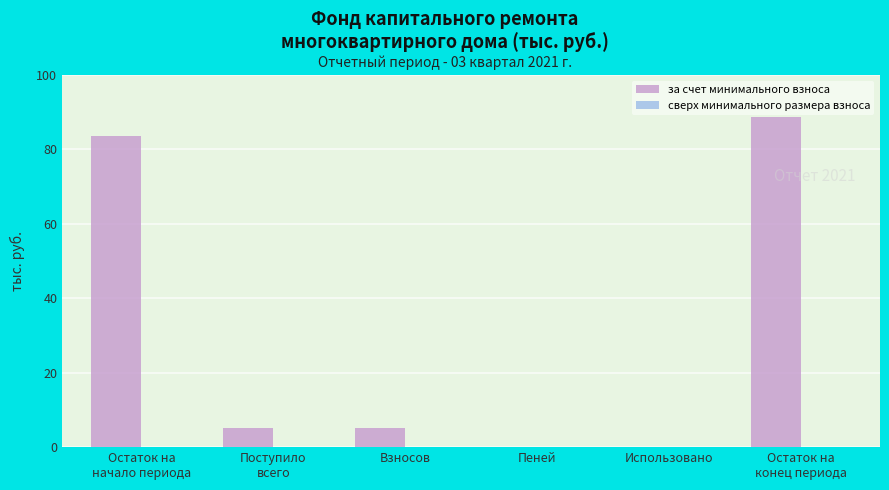

What is the maximum value shown in the chart?

88.7